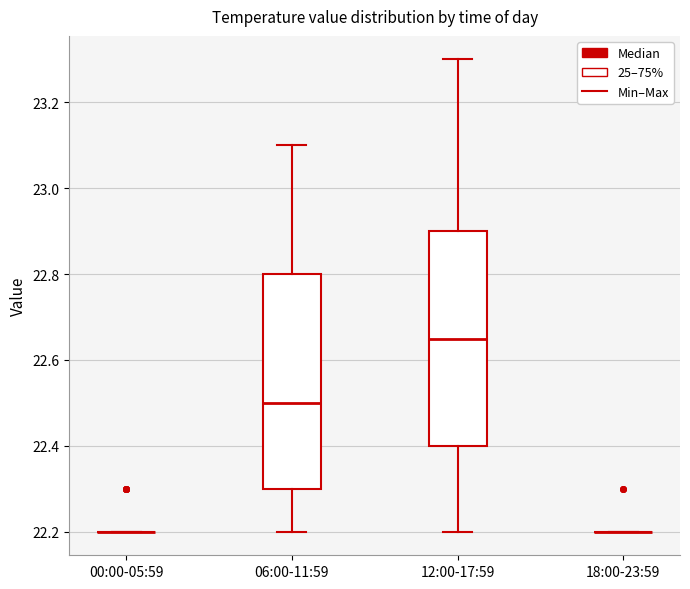

Reading left to right, transcribe this box plot: for each box, give where its median line is, the range the box spans, and where its two whiskers end, as read against the y-axis. The values are not printed on the chart, so give them approximately, as read against the axis.

00:00-05:59: box collapsed to a line at 22.20, whiskers 22.20 to 22.20
06:00-11:59: median 22.50, box 22.30 to 22.80, whiskers 22.20 to 23.10
12:00-17:59: median 22.66, box 22.40 to 22.90, whiskers 22.20 to 23.30
18:00-23:59: box collapsed to a line at 22.20, whiskers 22.20 to 22.20